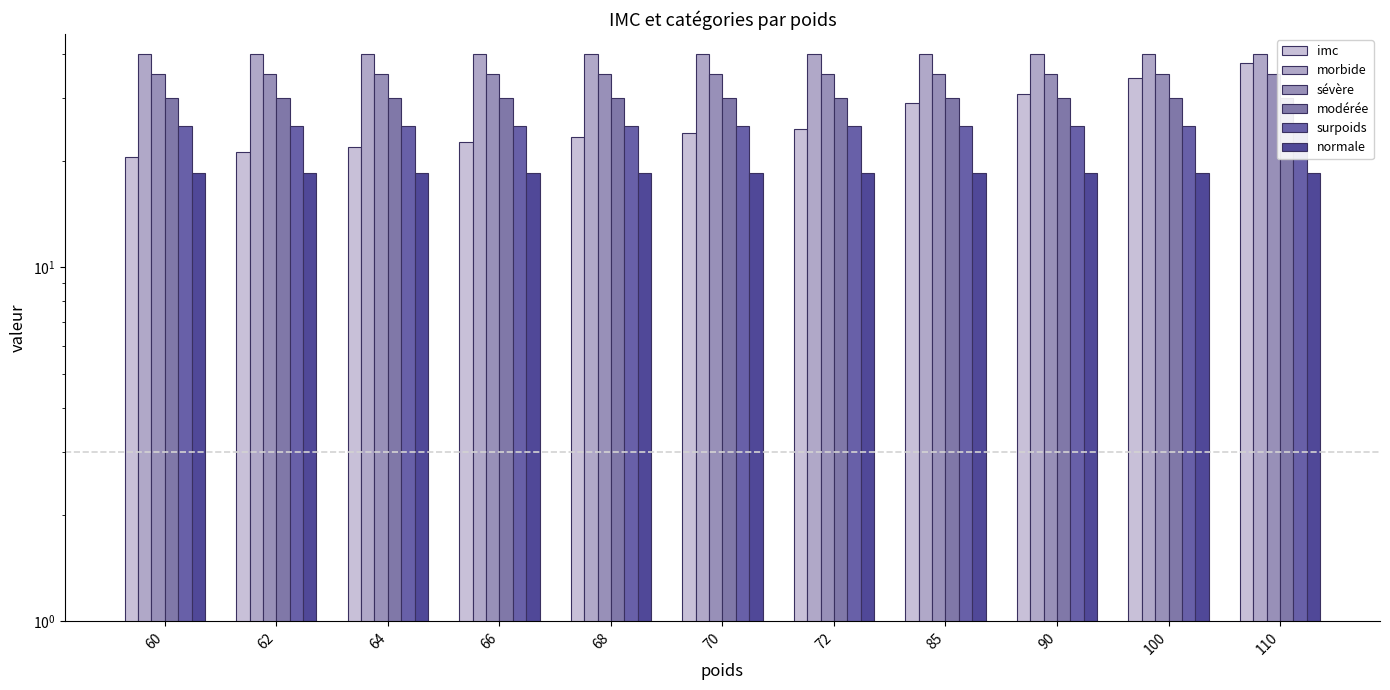

At which category is the sum across all series the highest?

110